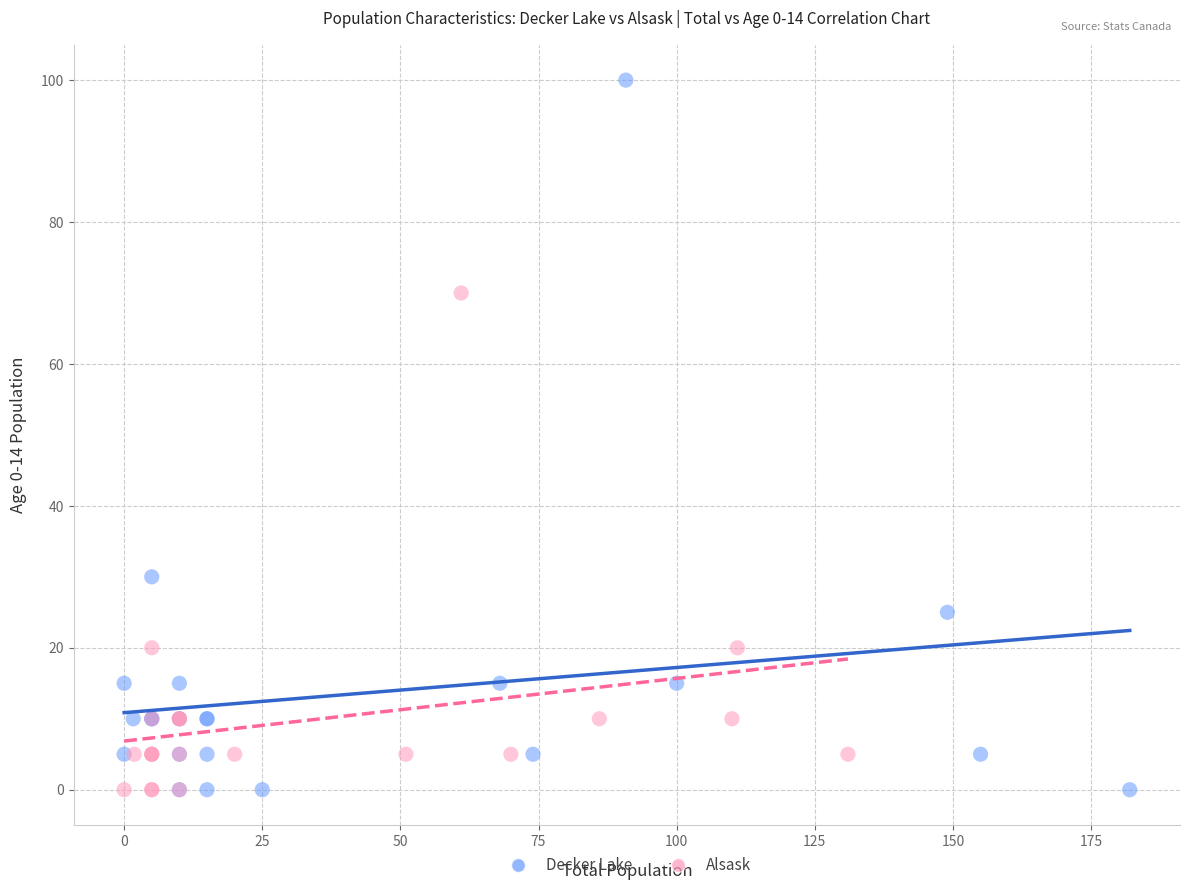

Which series has the largest Y range (max minus min)?

Decker Lake